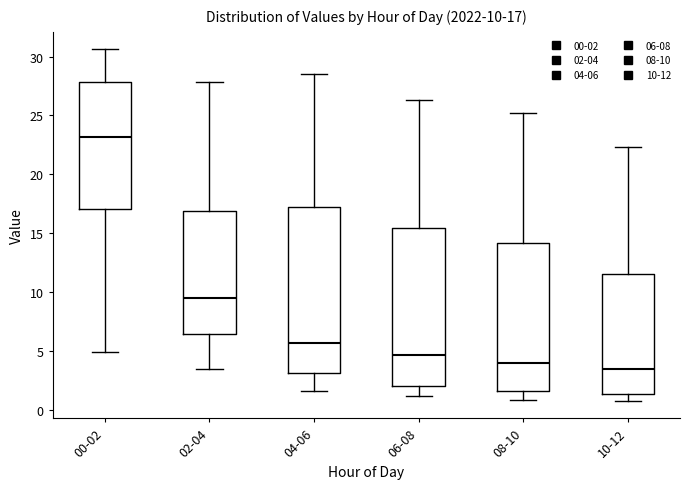

Which box is the tallest, from its lower edge to its upper edge?

04-06